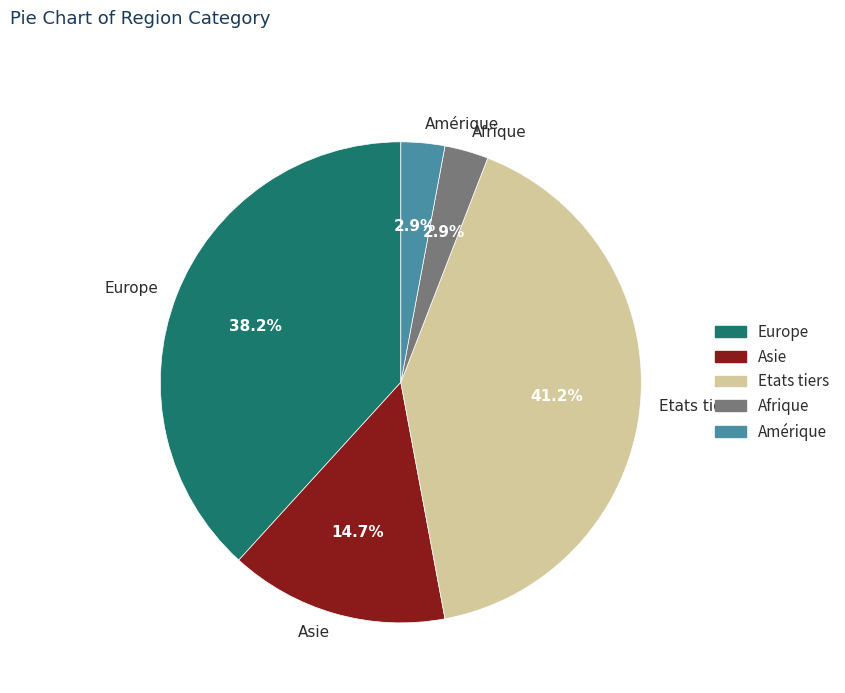

Between Europe and Amérique, which is larger?

Europe